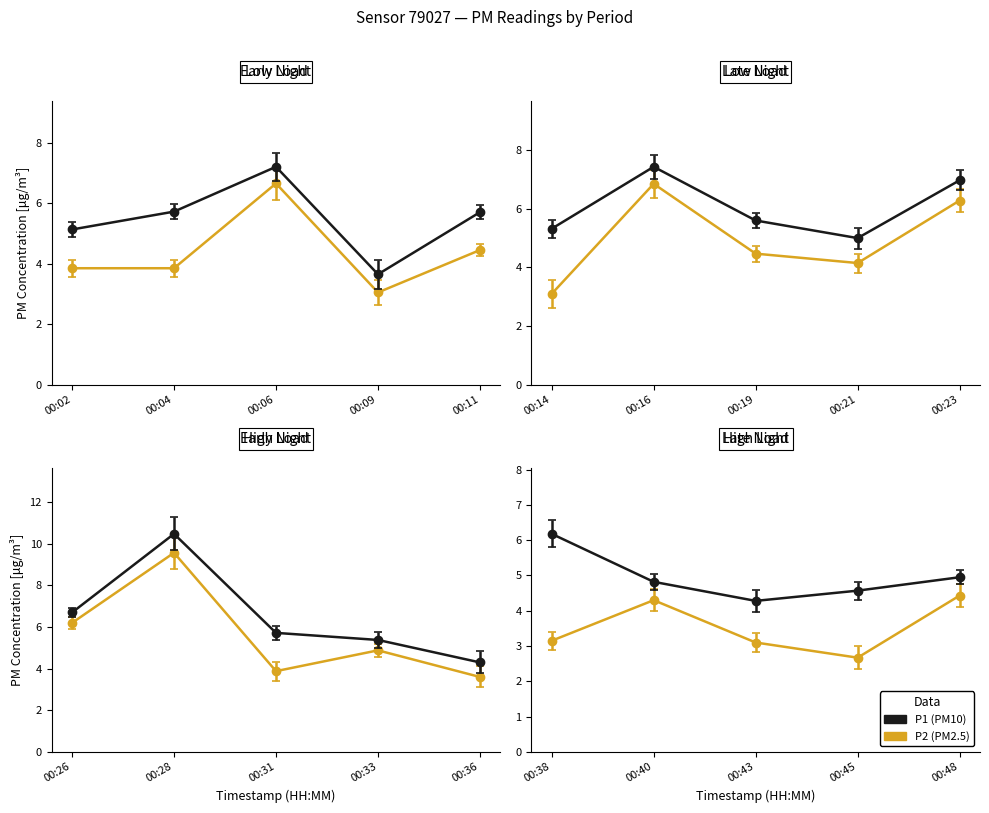

Which category has the highest value in the P2 series?

00:28